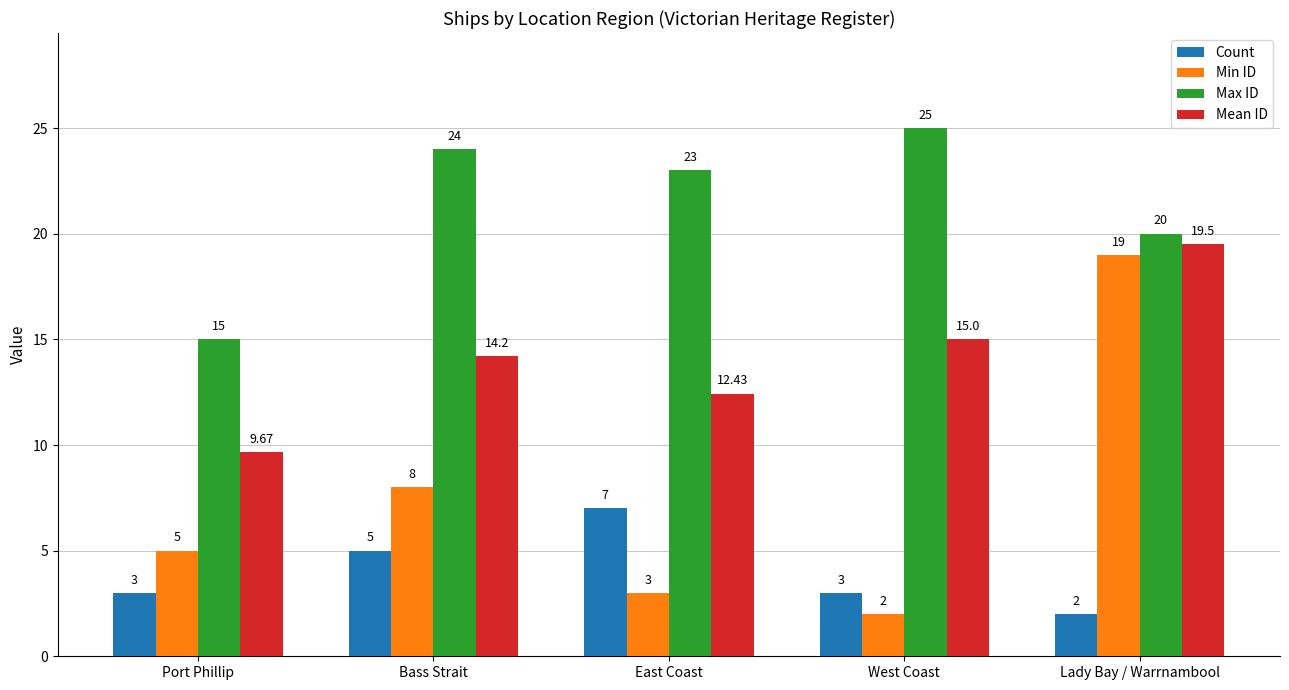

How many data points in Max ID are less than 23?

2